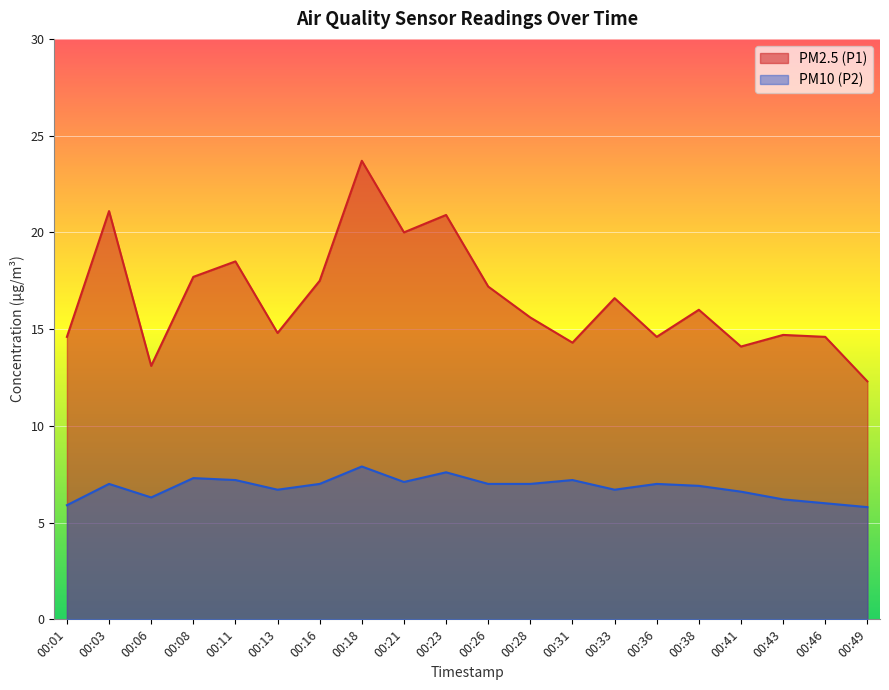

Which series has the widest spread of values?

PM2.5 (P1)